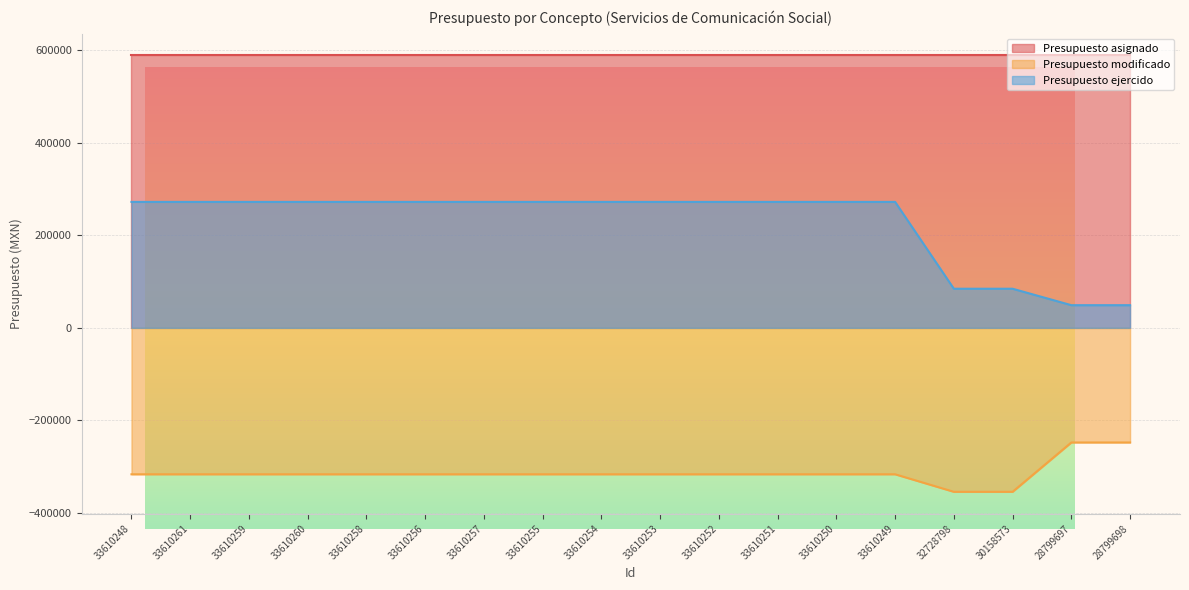

What is the highest value of the Presupuesto ejercido series?

272425.8